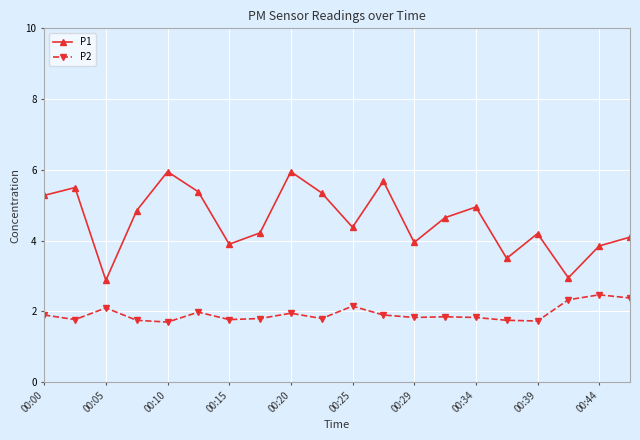

What is the highest value of the P2 series?

2.5